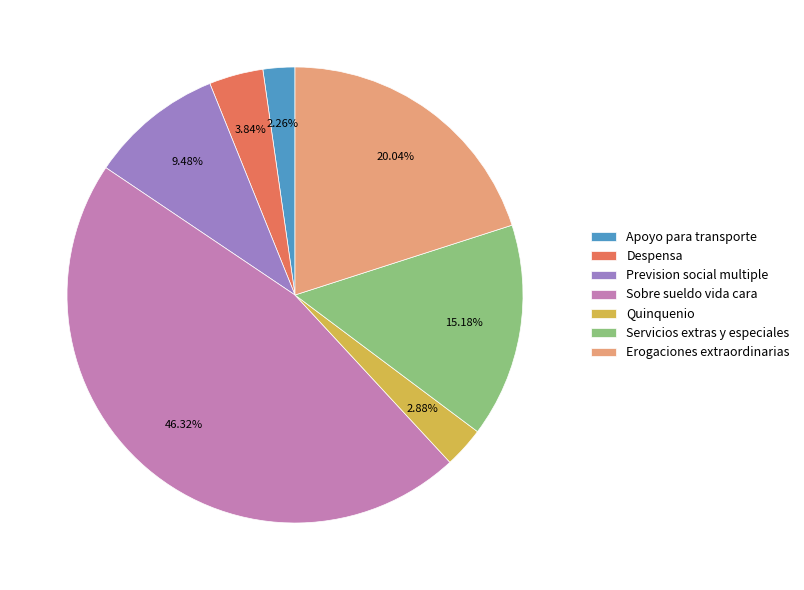

To the nearest percent, what is the average slice percentage?

14%